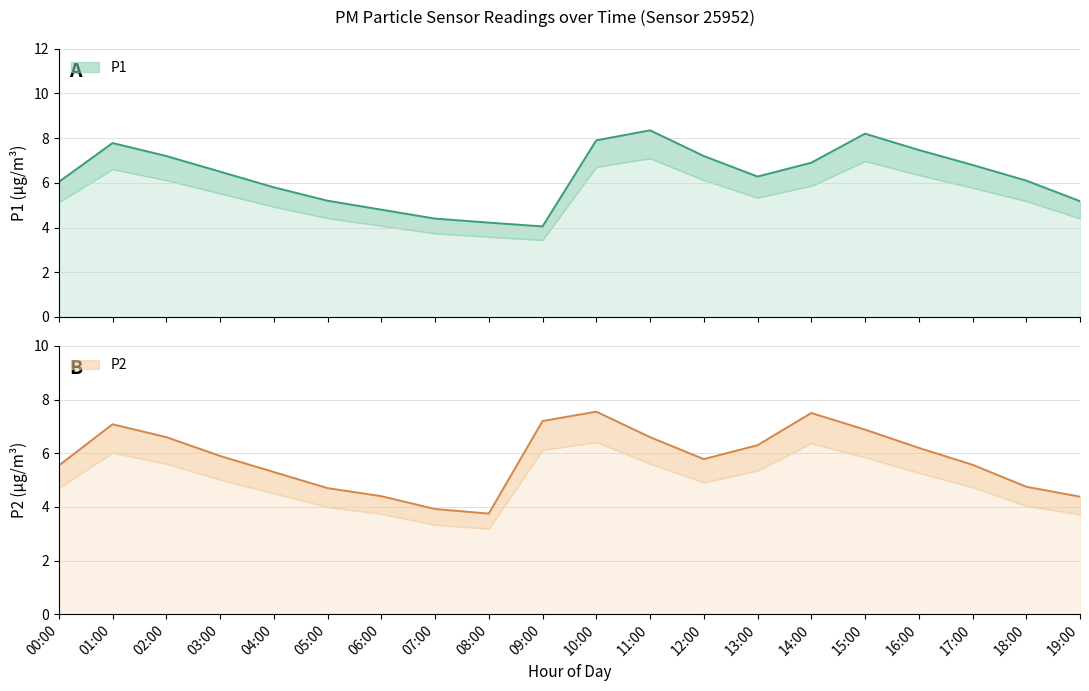

Which category has the lowest value in the P2 series?

08:00